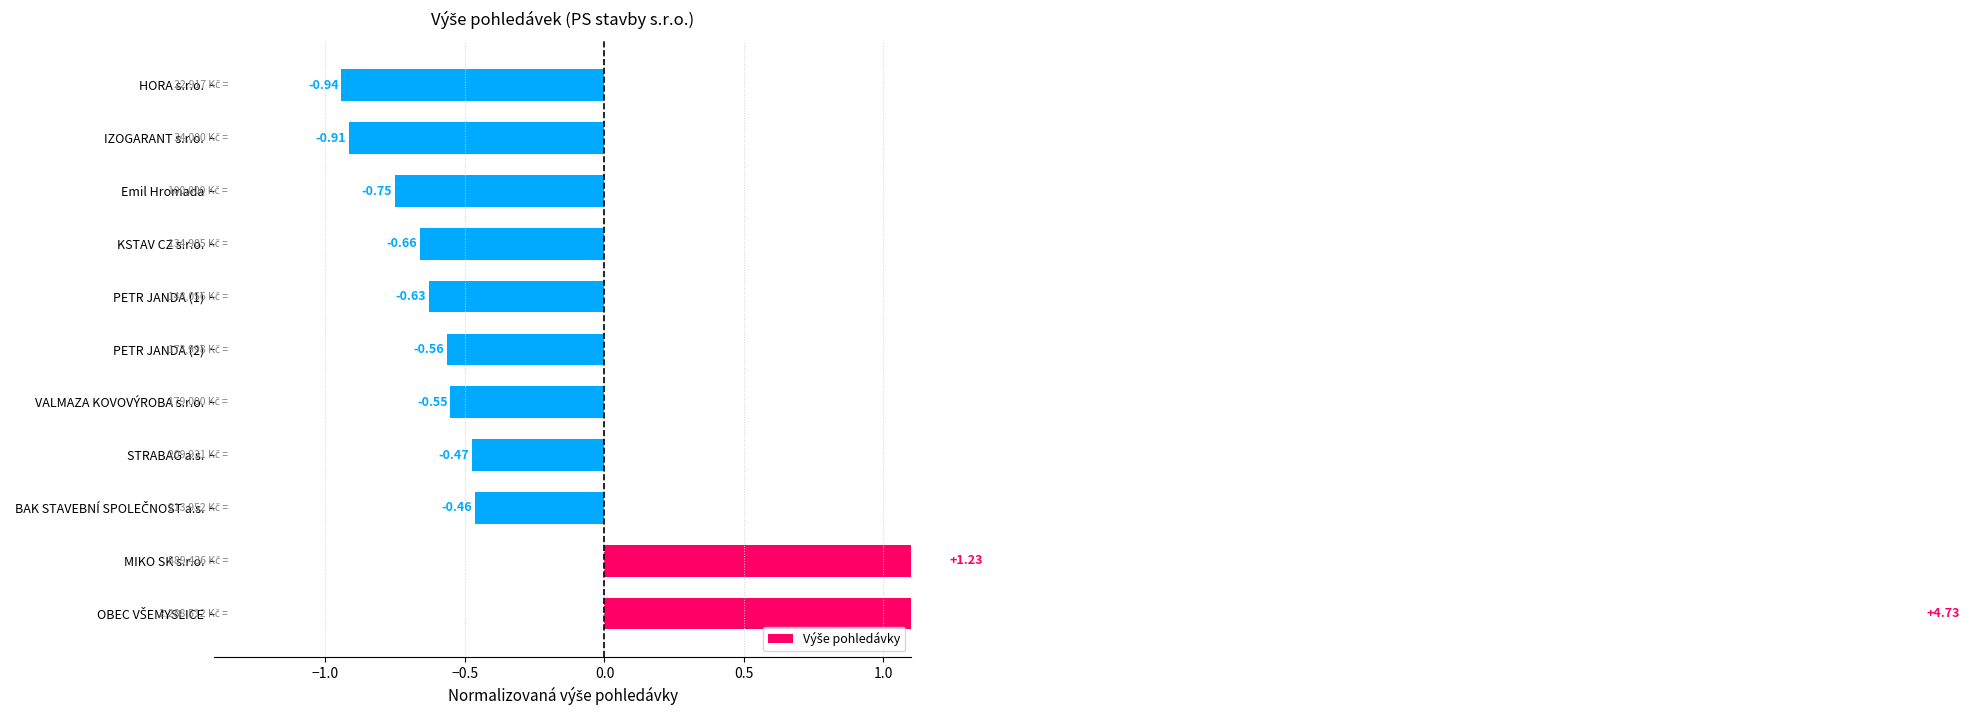

How many values are below zero?

9